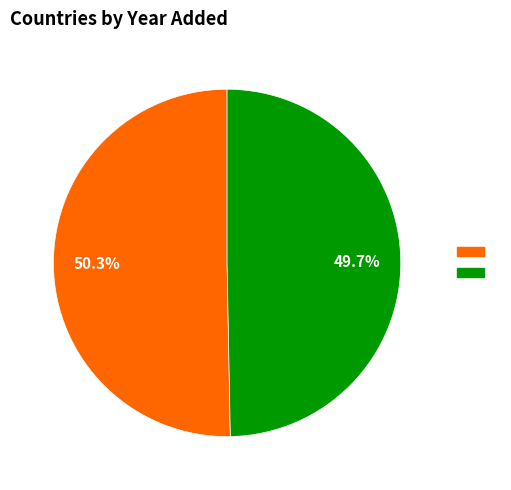

Does any single category account for the majority?

Yes